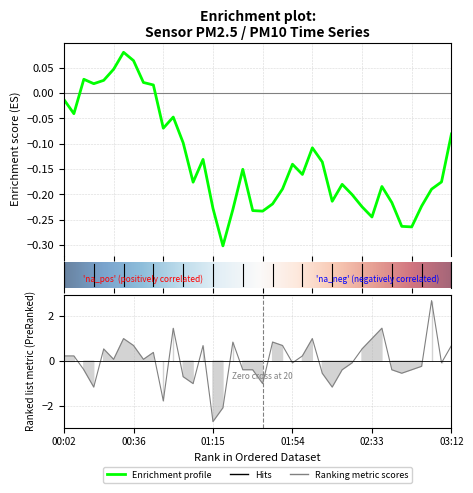

Does the chart have visible grid lines?

Yes